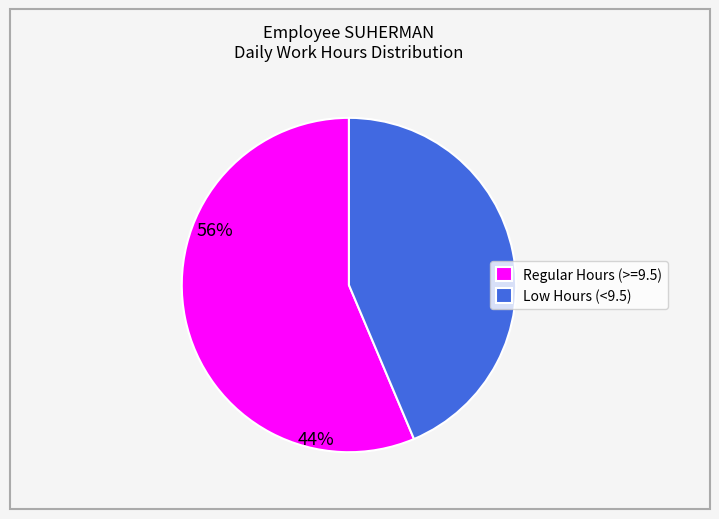

Which category accounts for the majority?

Regular Hours (>=9.5)